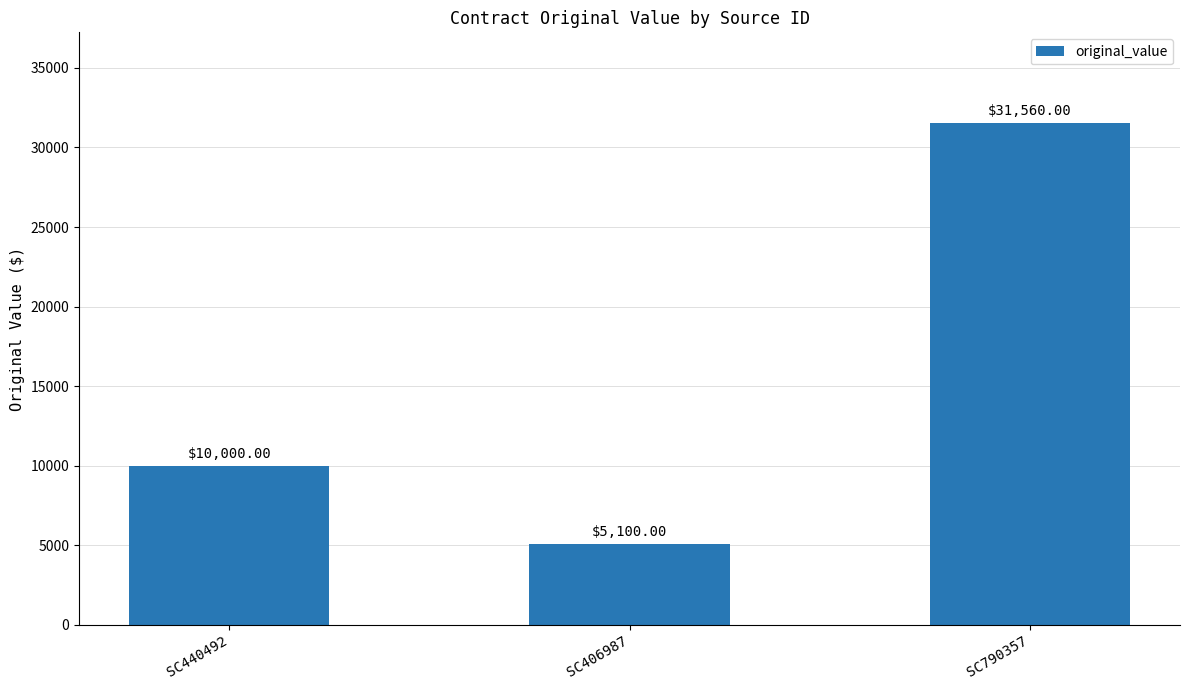

The value at SC440492 is 10000. True or false?

True